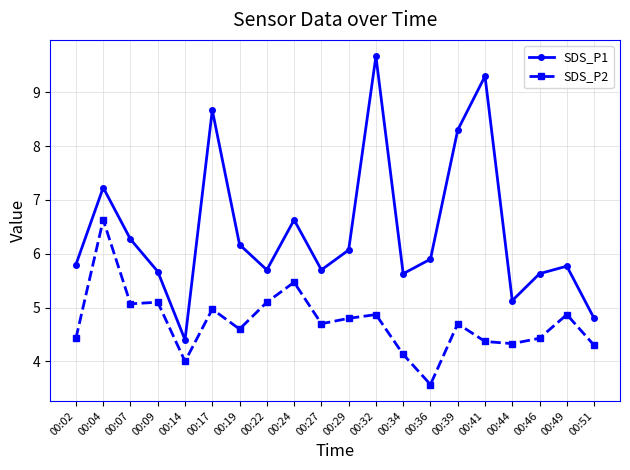

True or false: SDS_P1 and SDS_P2 intersect in this chart.

False